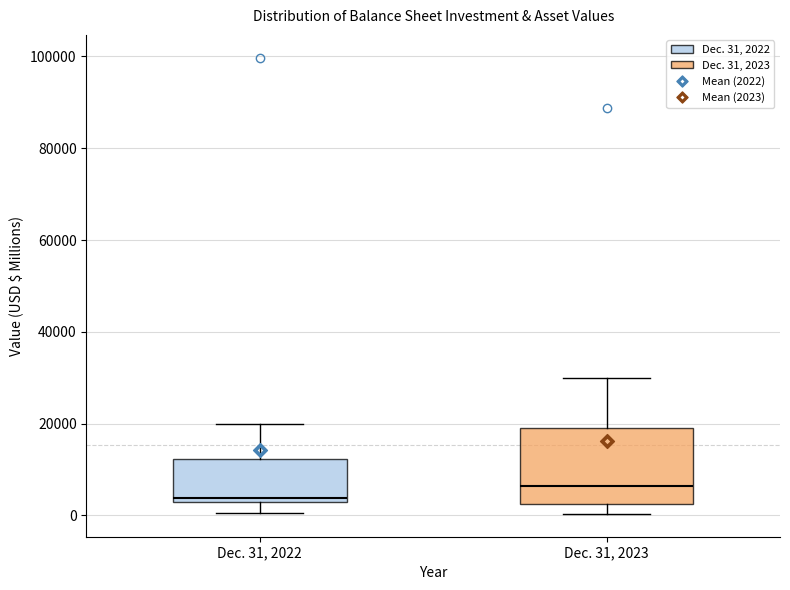

Reading left to right, transcribe this box plot: for each box, give where its median line is, the range the box spans, and where its two whiskers end, as read against the y-axis. The values are not printed on the chart, so give them approximately, as read against the axis.

Dec. 31, 2022: median 4000, box 2000 to 12000, whiskers 0 to 20000
Dec. 31, 2023: median 6000, box 2000 to 18000, whiskers 0 to 30000